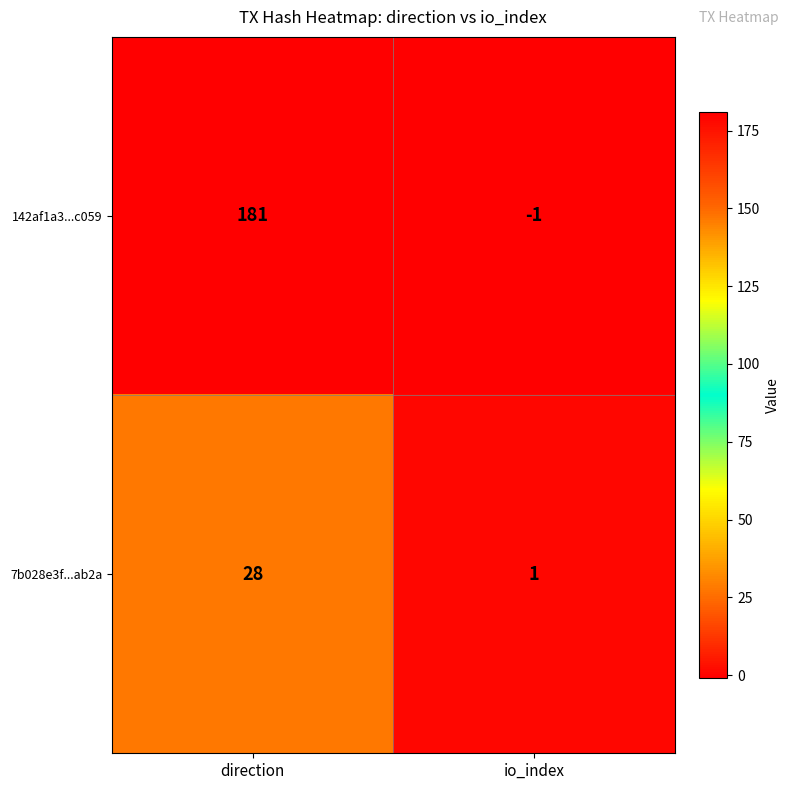

Rank the series by their maximum value, from lowest to highest.

7b028e3f...ab2a, 142af1a3...c059